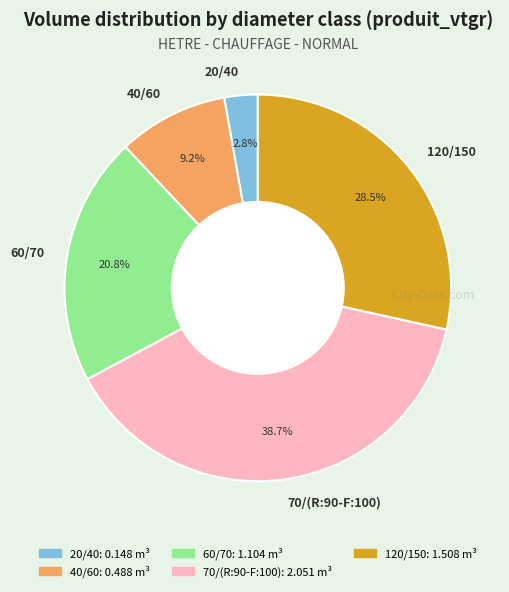

True or false: 40/60 accounts for 23% of the total.

False